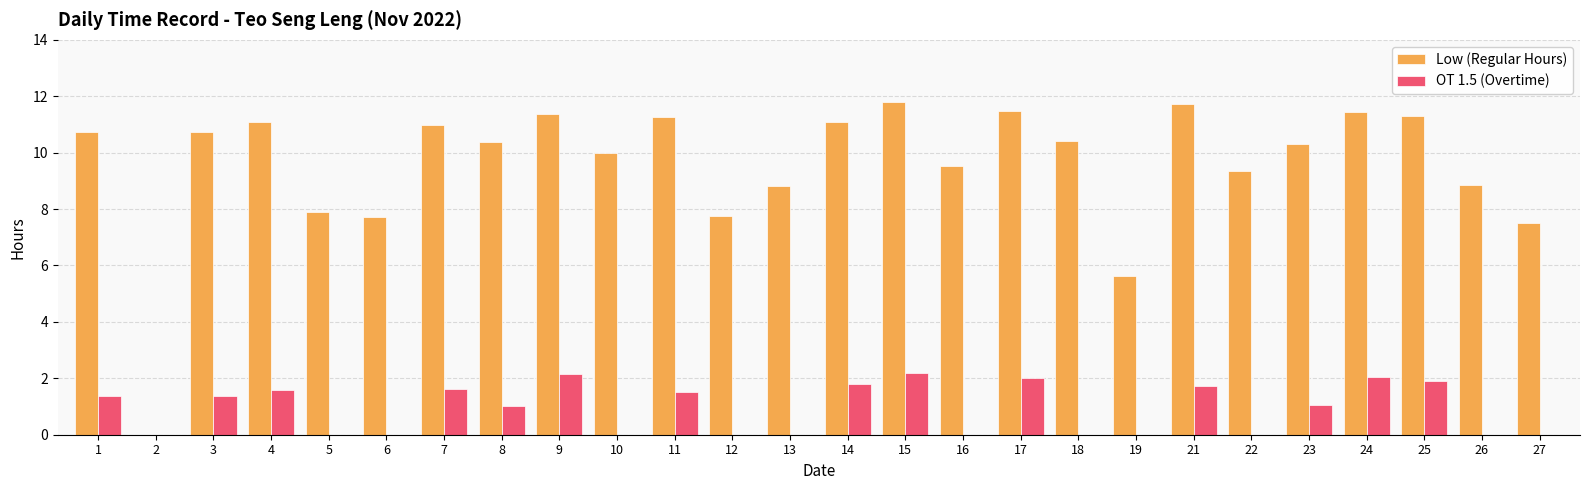

What is the difference between the Low (Regular Hours) values at 4 and 5?

3.2